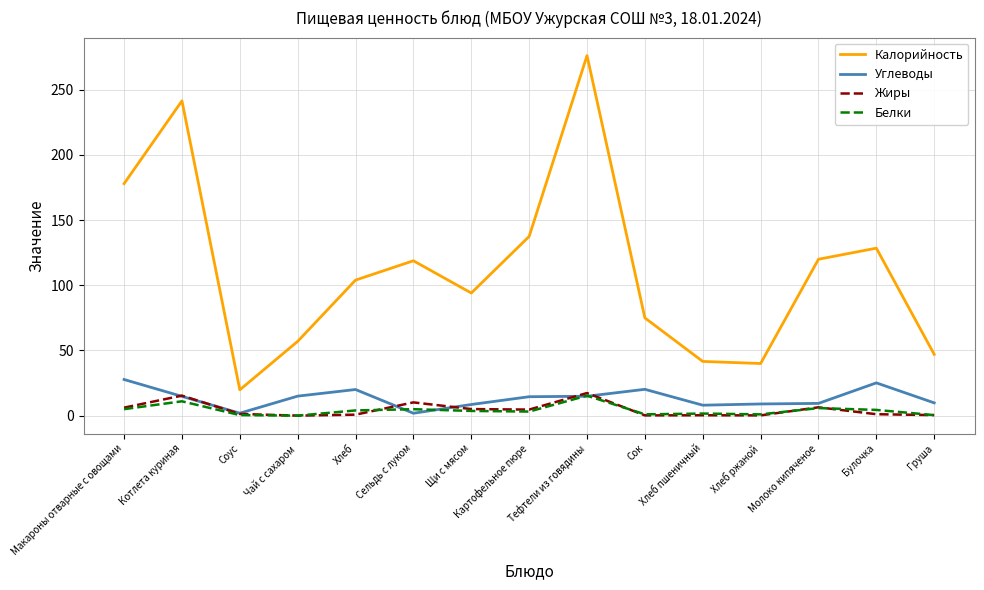

What is the total value across all series at Тефтели из говядины?

323.8